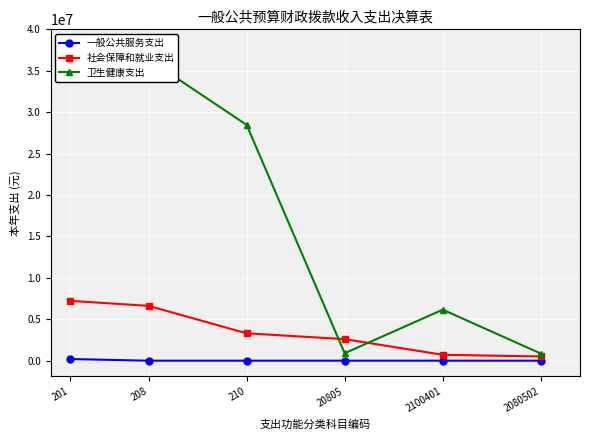

What is the value of the 社会保障和就业支出 point at the 4th from the left?

2600970.2